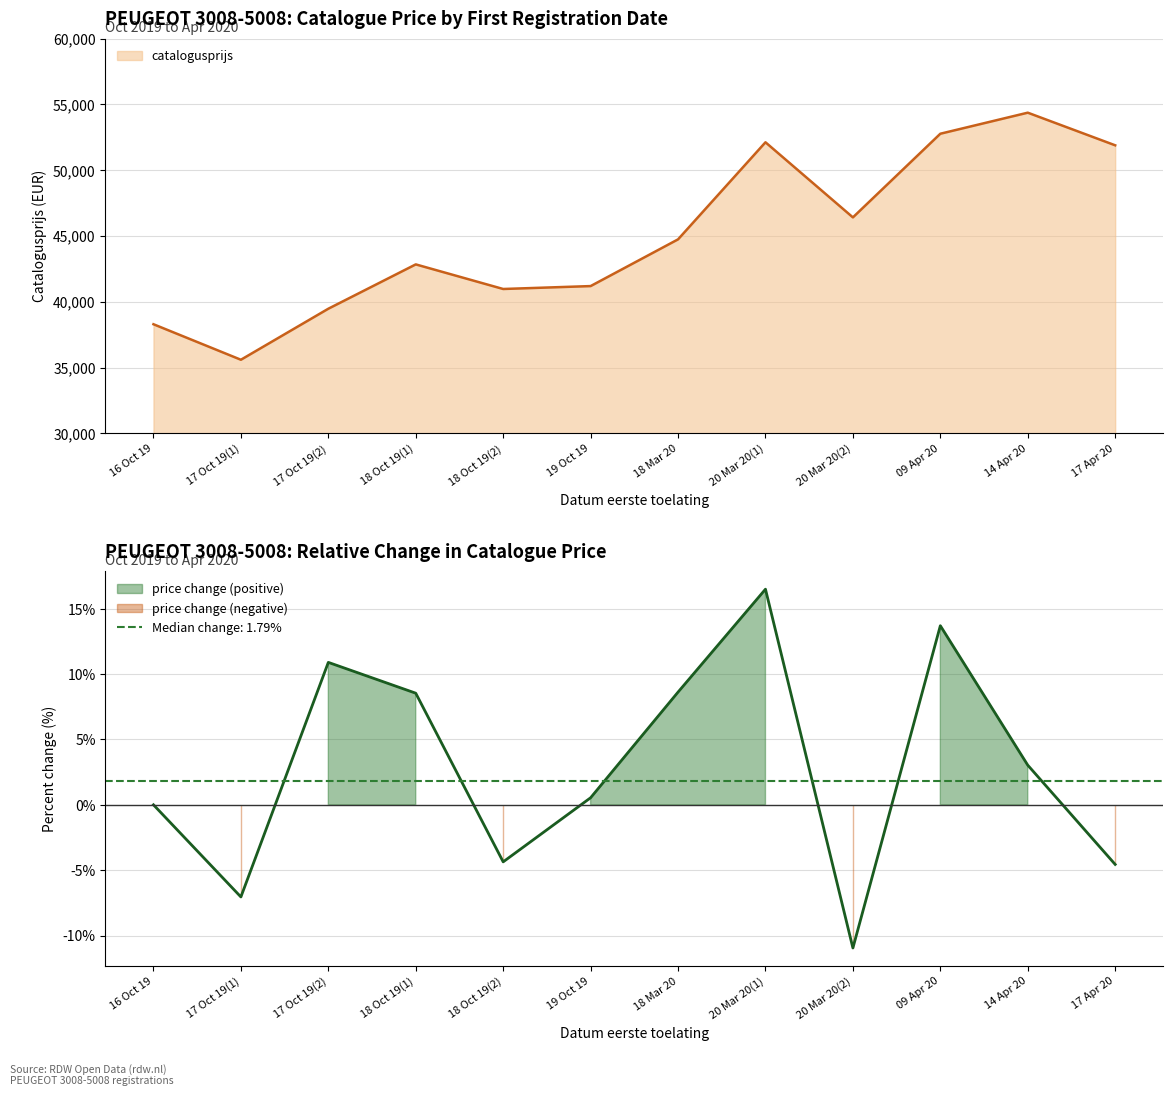

What is the greatest value displayed?

54370